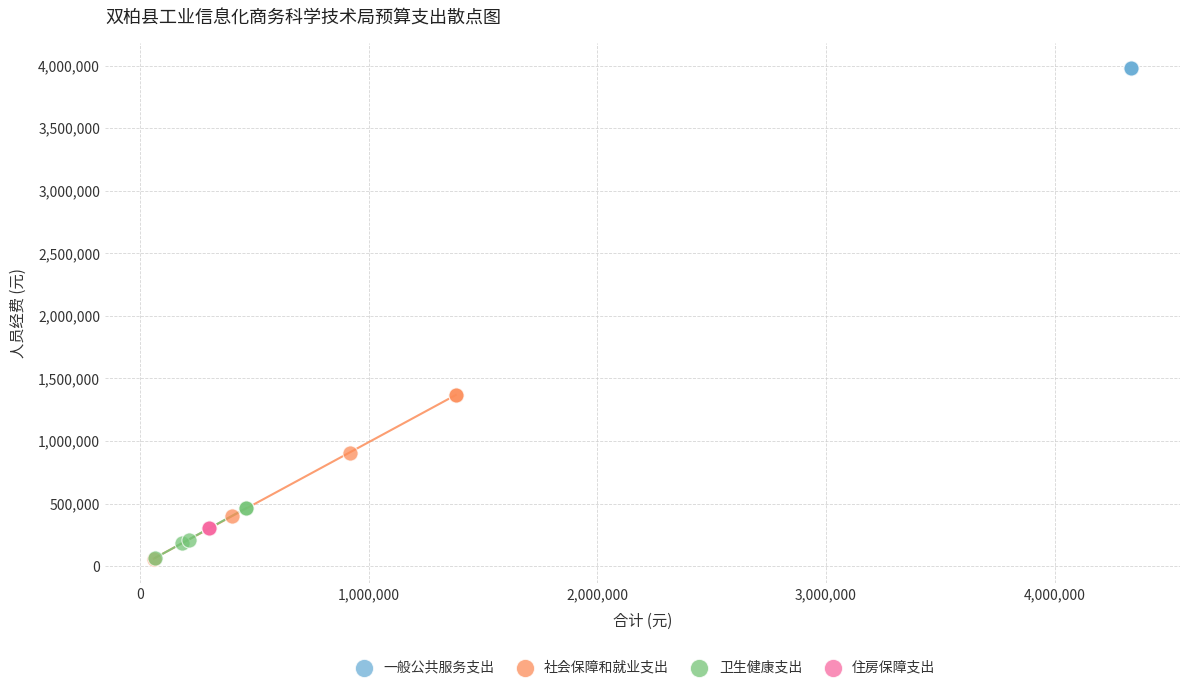

Which series reaches the maximum Y coordinate?

一般公共服务支出